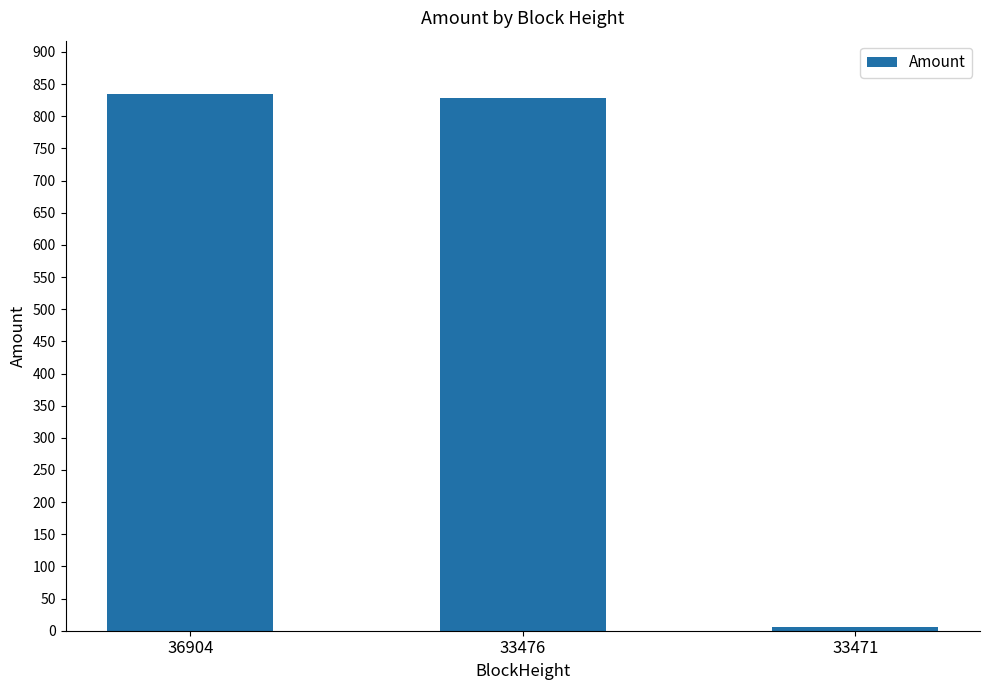

What is the value of the 1st bar from the left?

834.2